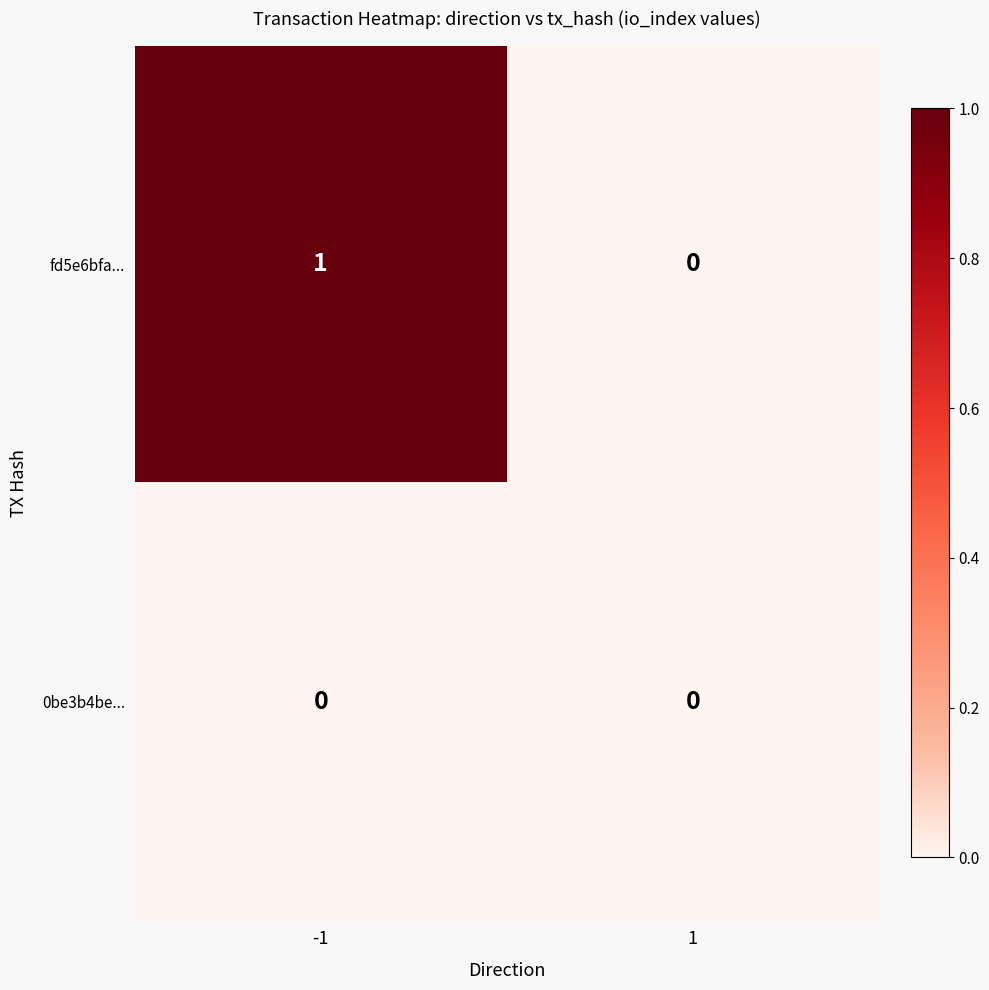

Reading left to right, list all the values displayed in this chart.

fd5e6bfa...: 1	0
0be3b4be...: 0	0